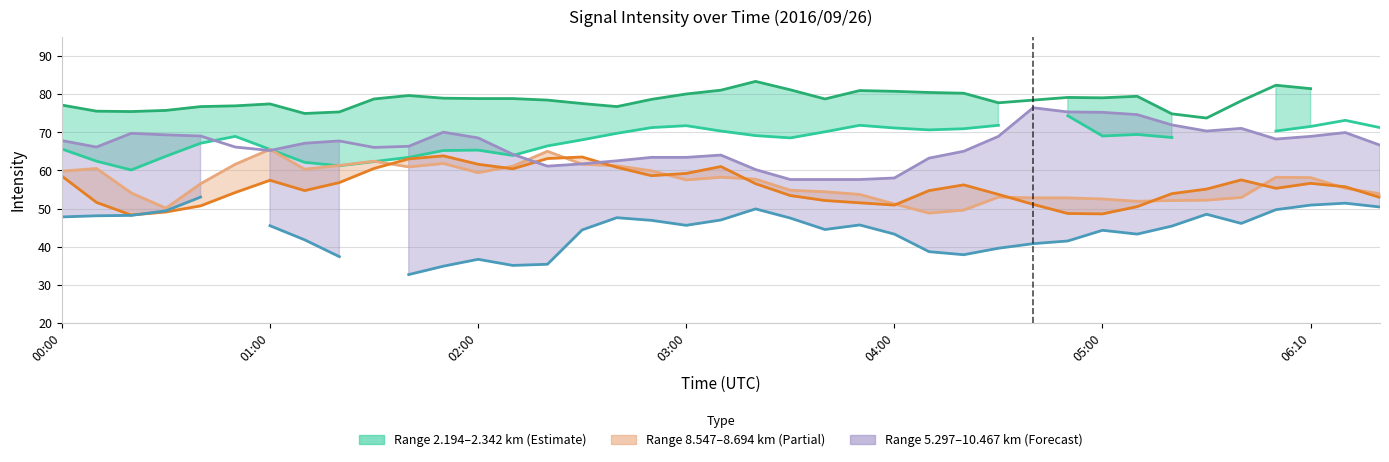

Which series changed the most between 06:10 and 29?

Range 8.547 km